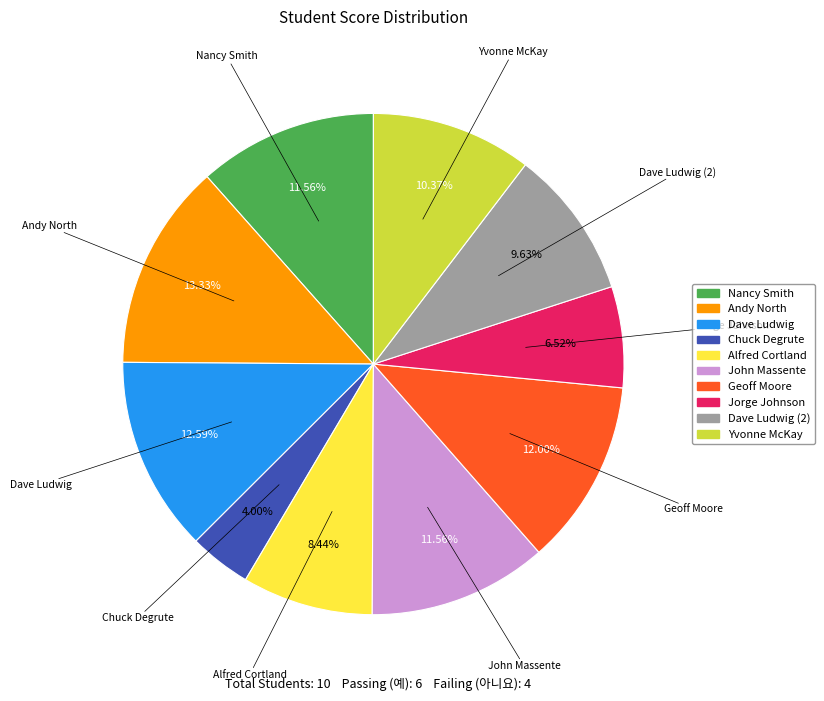

Is there a majority slice in this chart?

No